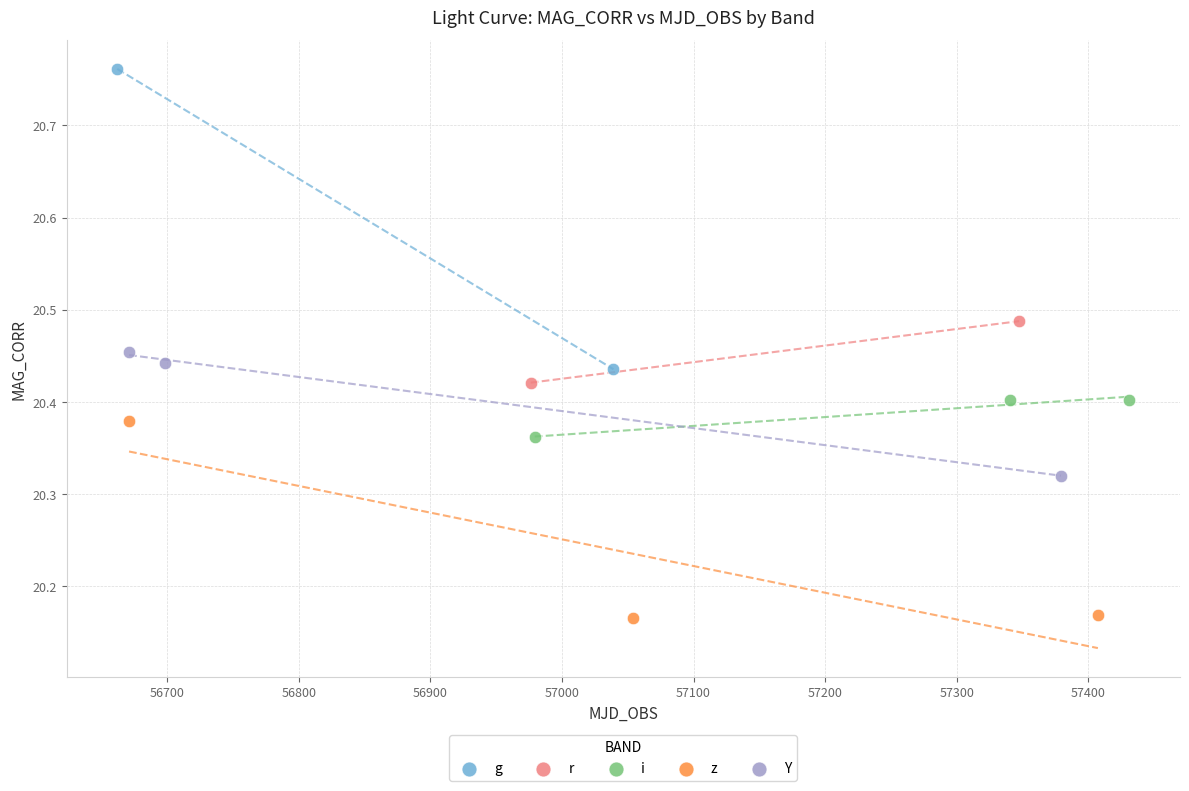

Which series reaches the minimum Y coordinate?

z